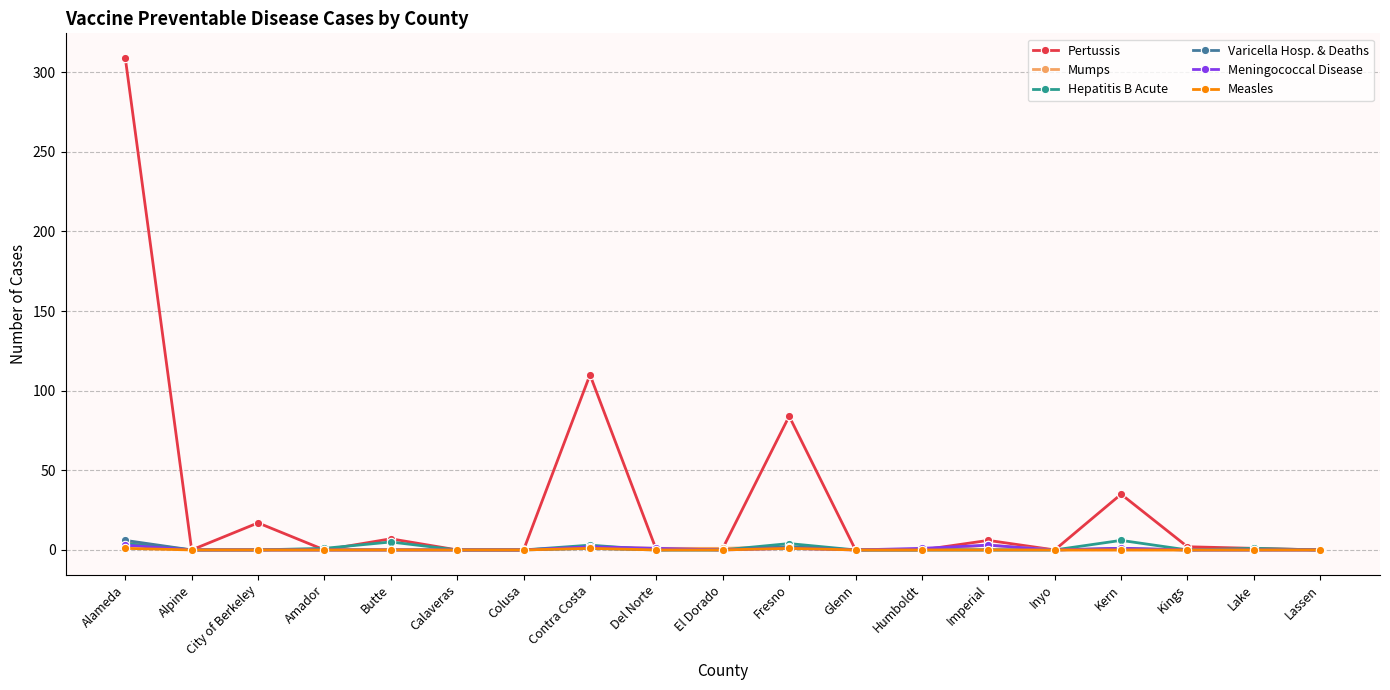

The Meningococcal Disease series shows 0 at Calaveras. True or false?

True